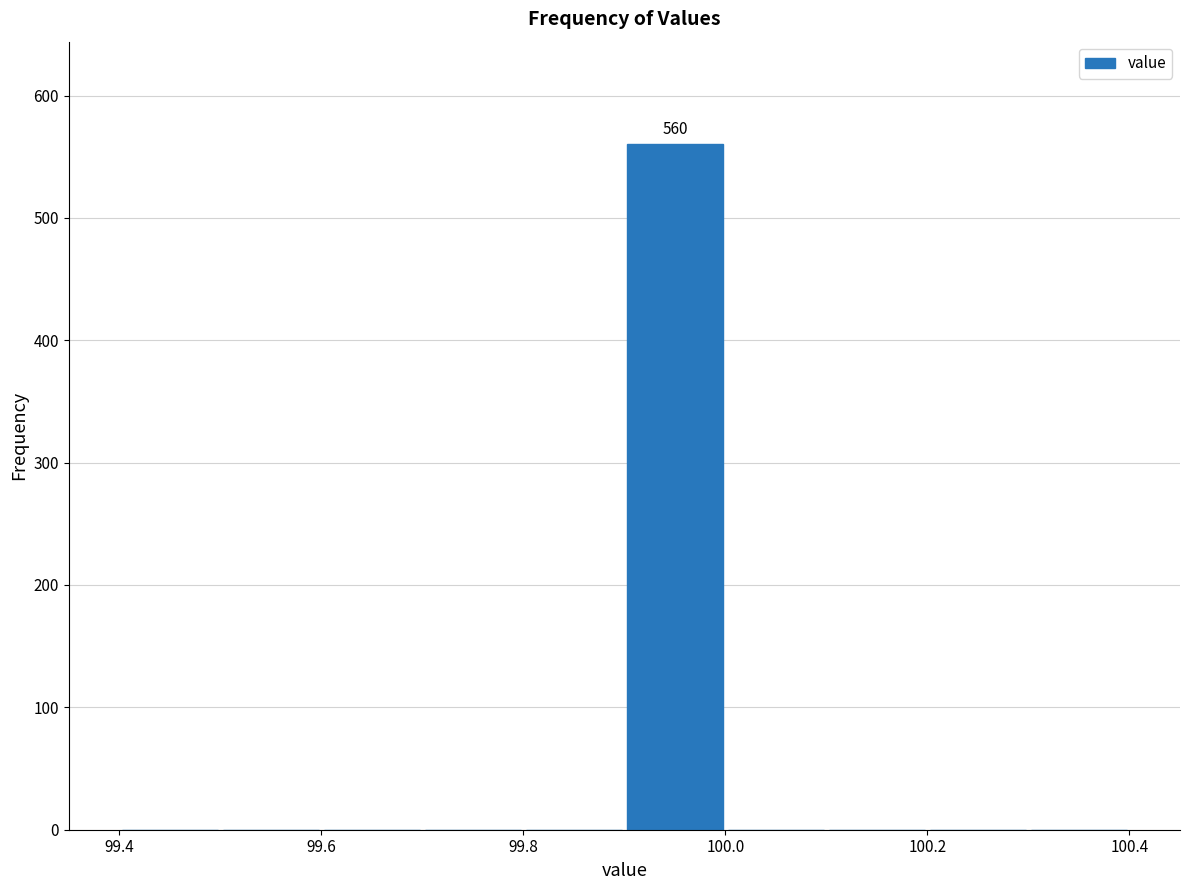

Over which range of the x-axis is the bar tallest?

99.9 to 100.0